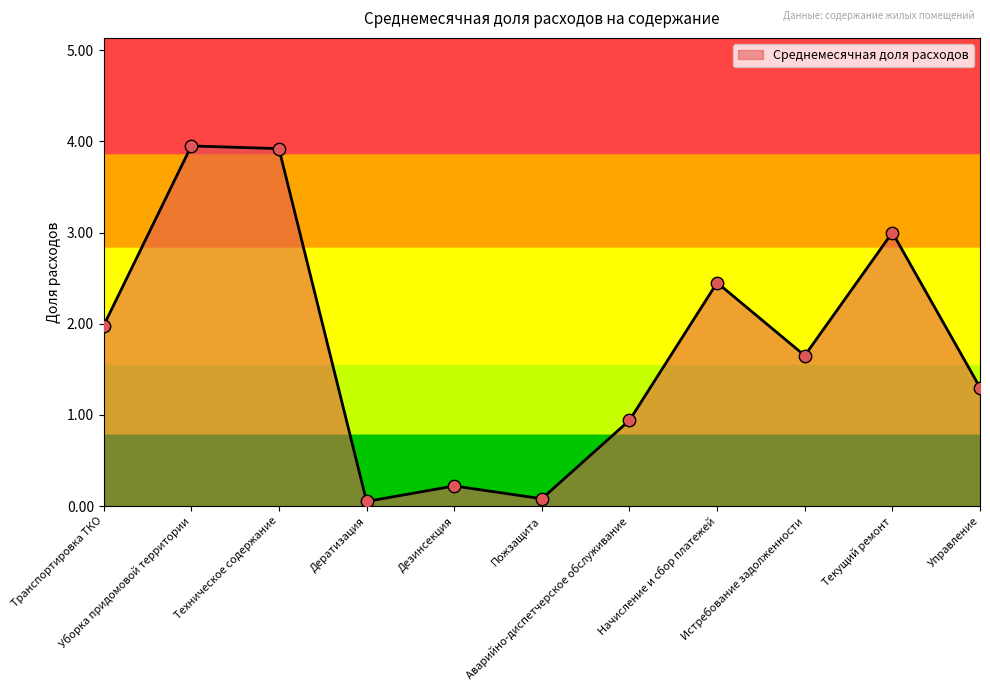

Between Текущий ремонт and Пожзащита, which is larger?

Текущий ремонт